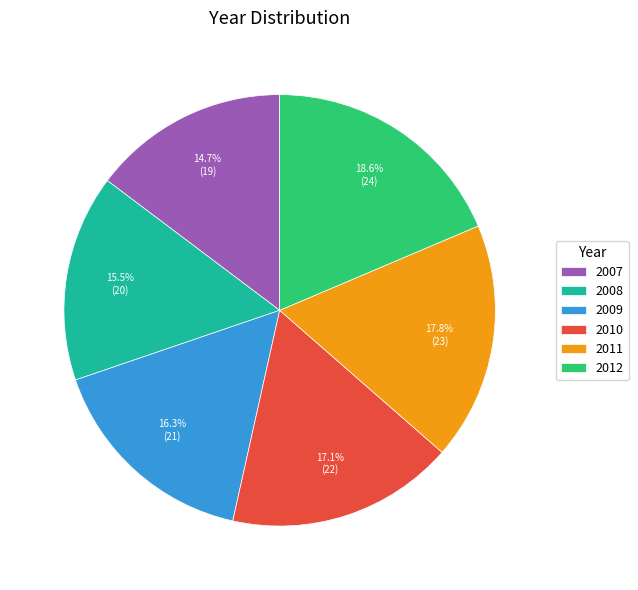

How many segments does this pie chart have?

6